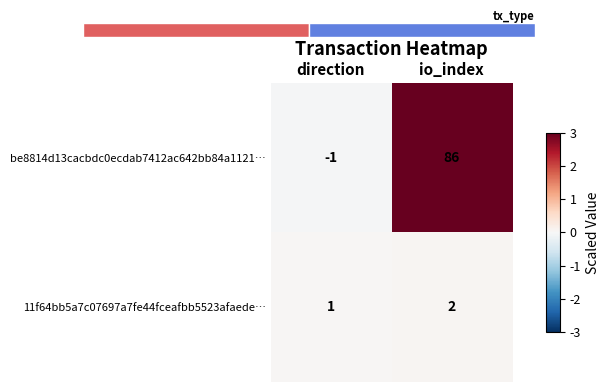

Which has a higher value, direction or io_index?

io_index